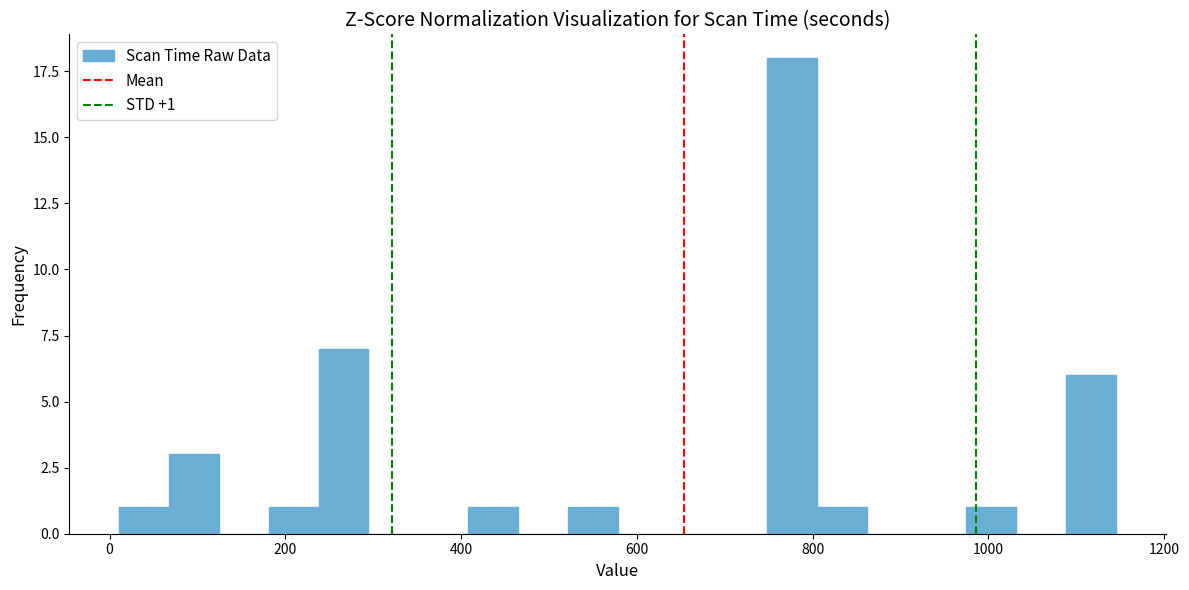

Read against the x-axis, roughly where is the centre of the tallest bar?

780